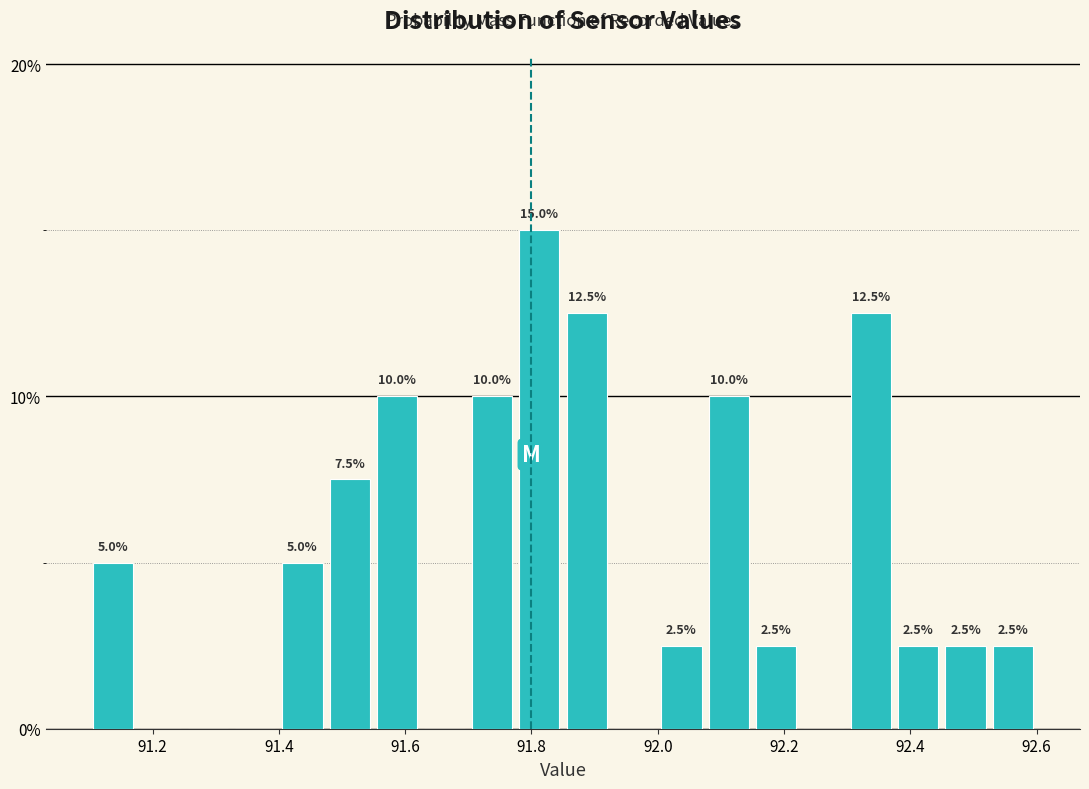

Around what value on the x-axis is the tallest bar? Give the approximate position of its centre, as read against the axis.

91.82